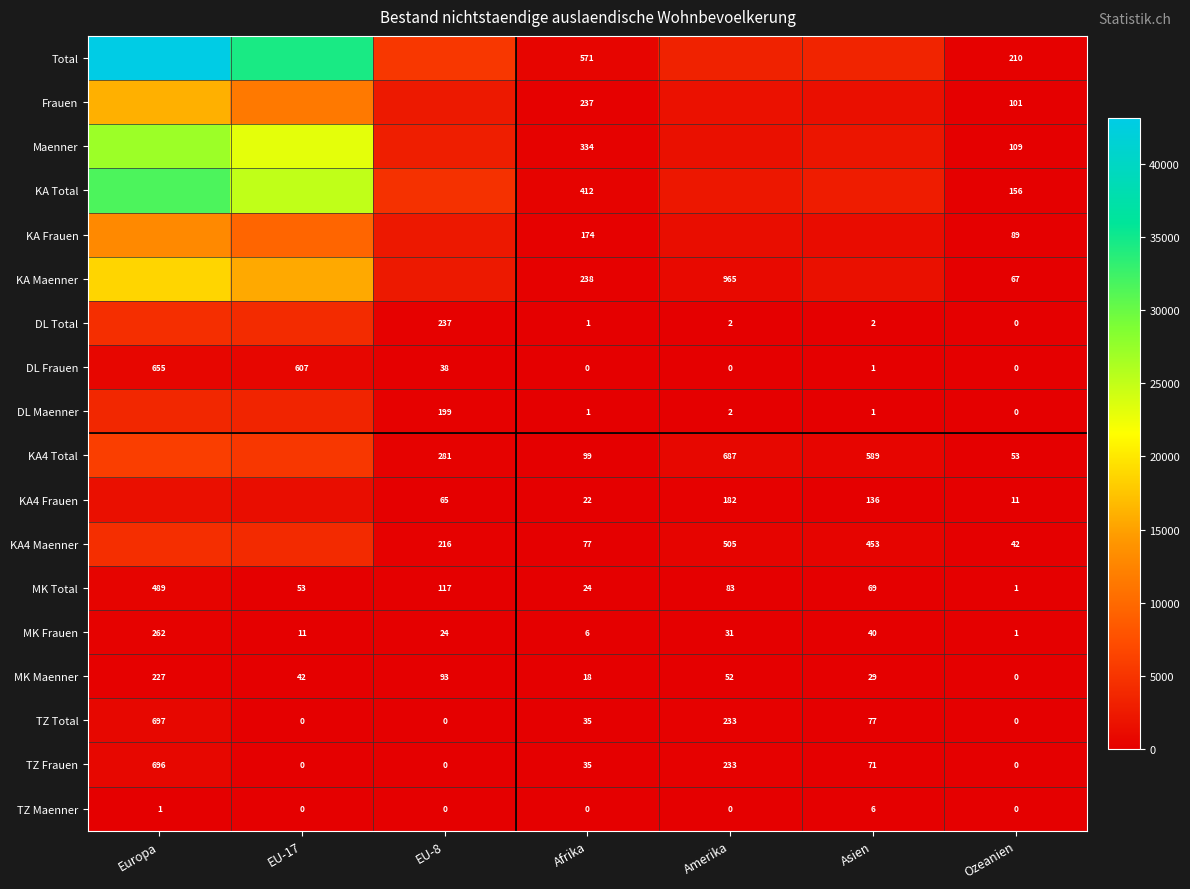

What is the difference between the MK Total values at Europa and Afrika?

465